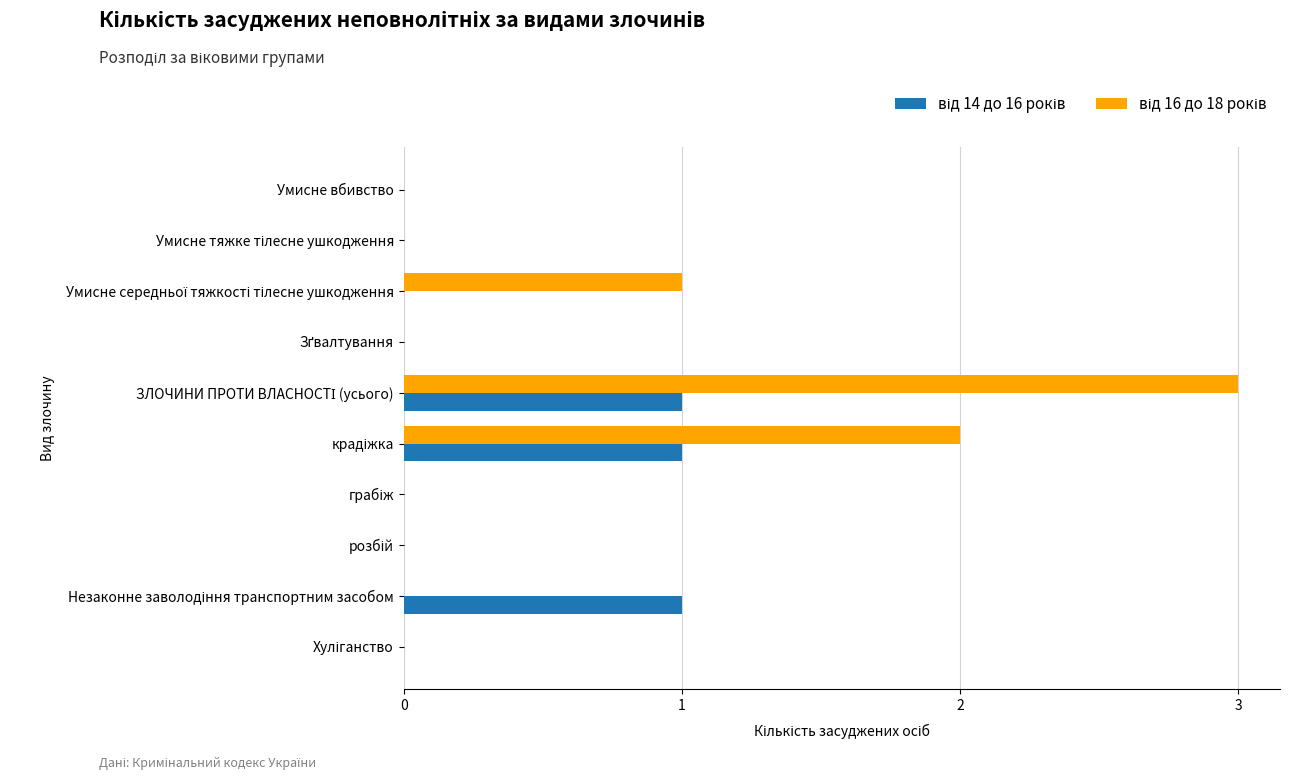

What is the greatest value displayed?

3